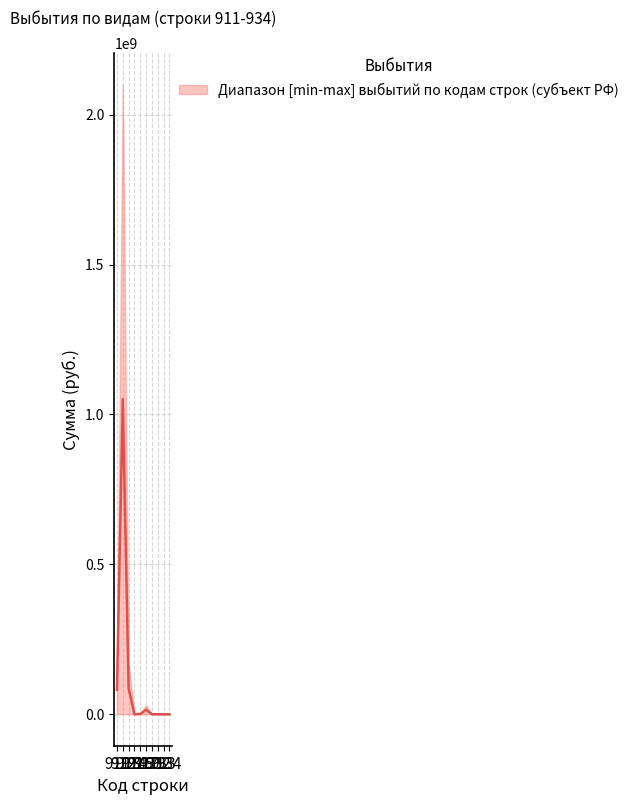

What is the average value?

123469836.6